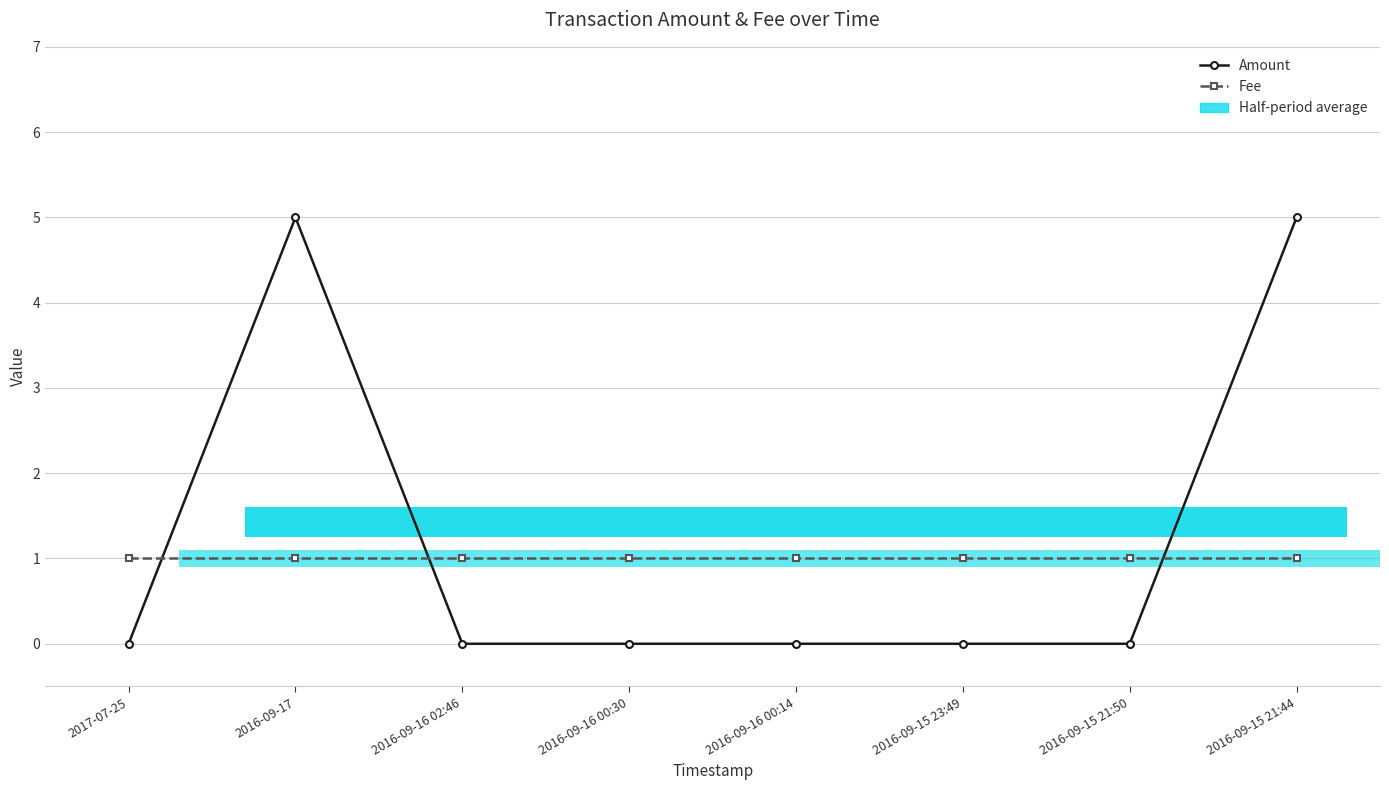

Count the Amount values in the range 0 to 5.

8